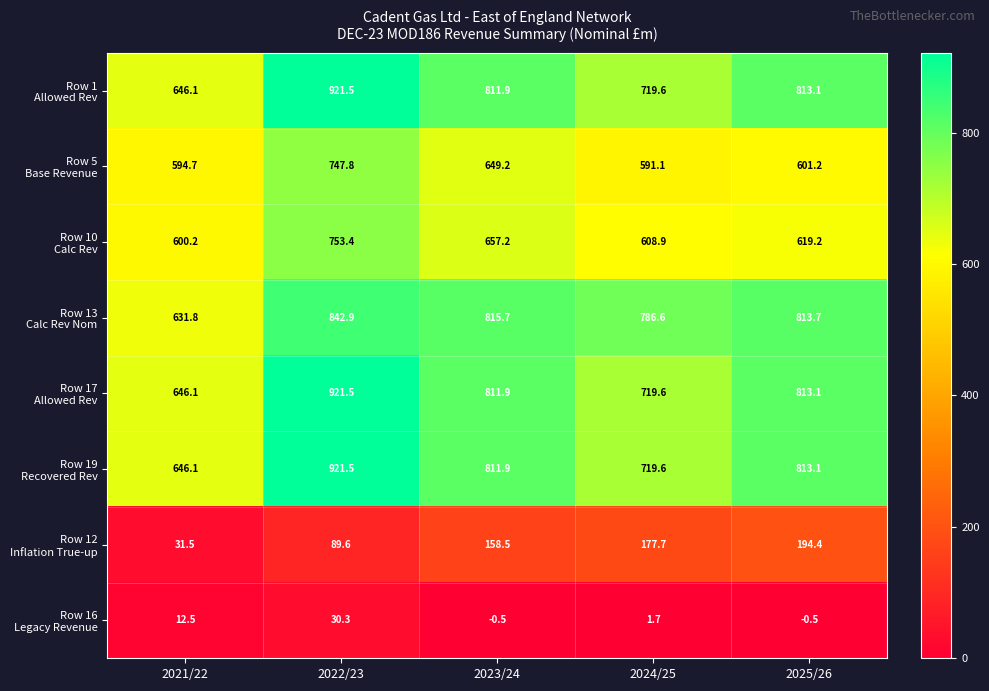

What is the difference between the highest and lowest values at 2023/24?

816.2